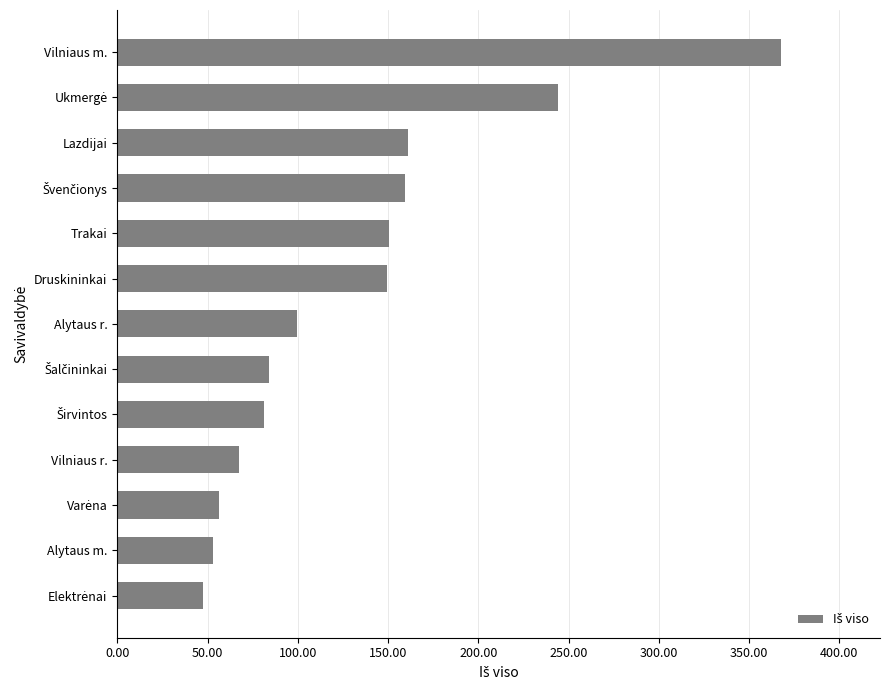

What is the sum of all values?

1721.1